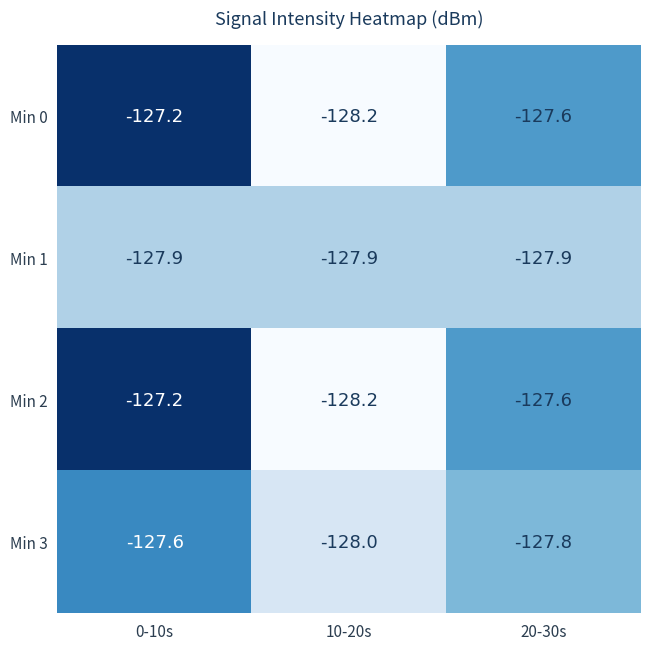

What is the difference between the highest and lowest values at 20-30s?

0.3